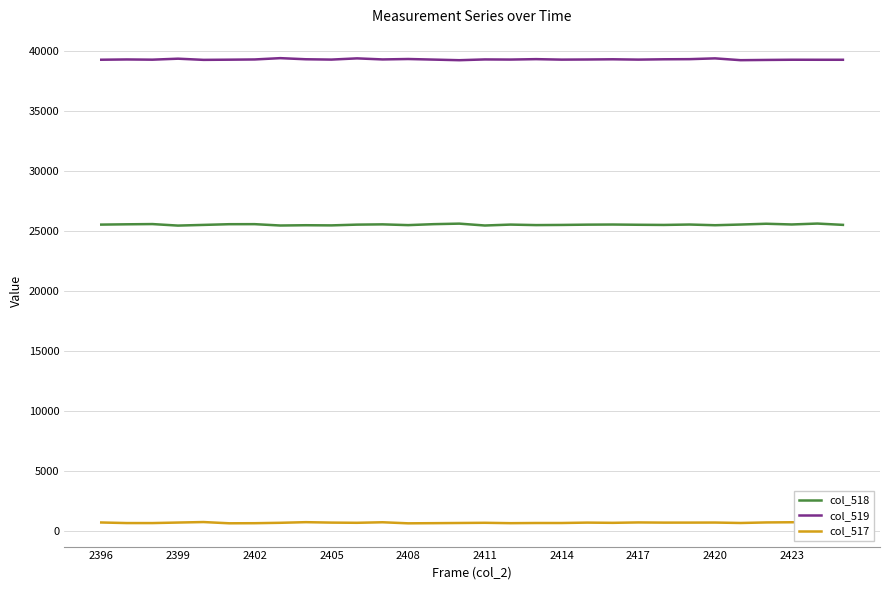

List the series in order of their peak value, highest first.

col_519, col_518, col_517